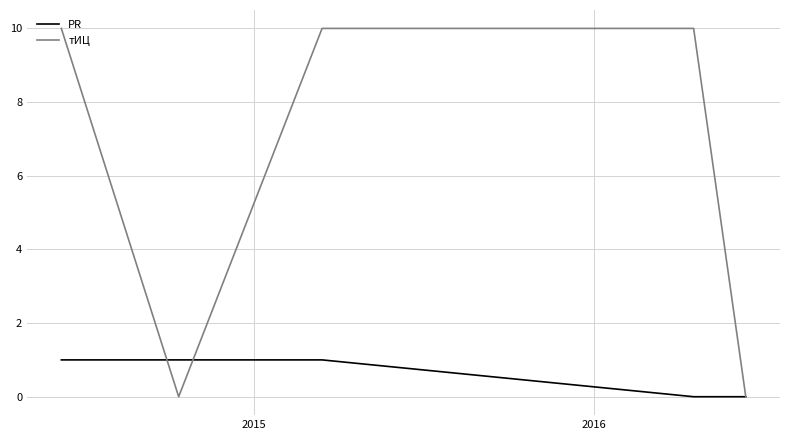

Which series has the largest total across all categories?

тИЦ